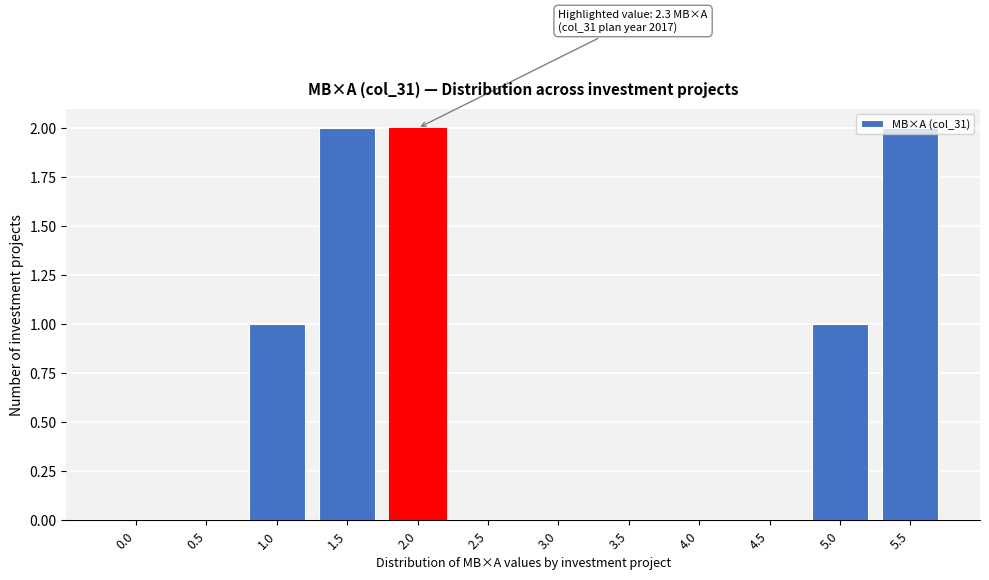

The value at 2.5 is 0. True or false?

True